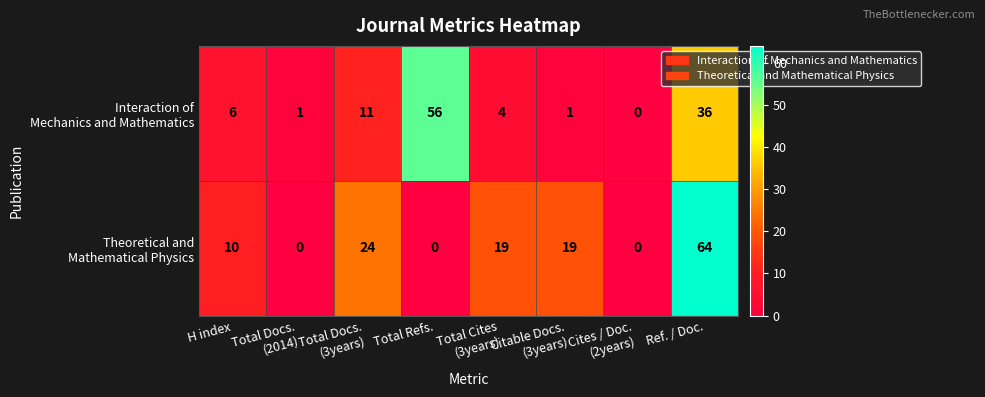

Count the number of data series in this chart.

2